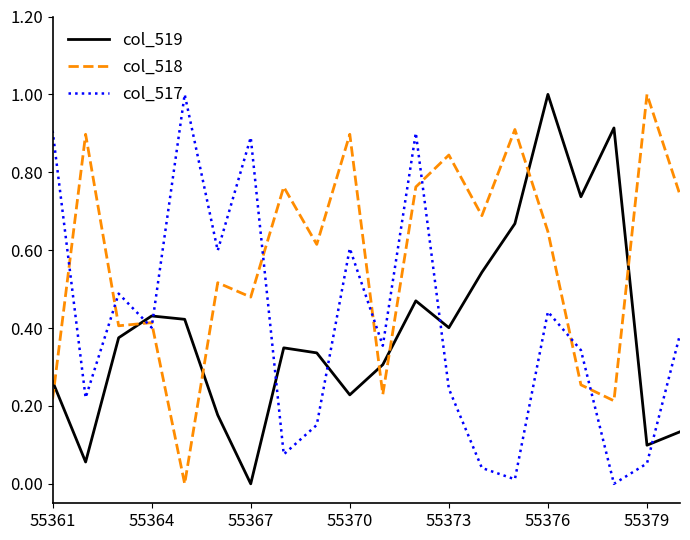

What is the maximum value shown in the chart?

1.0